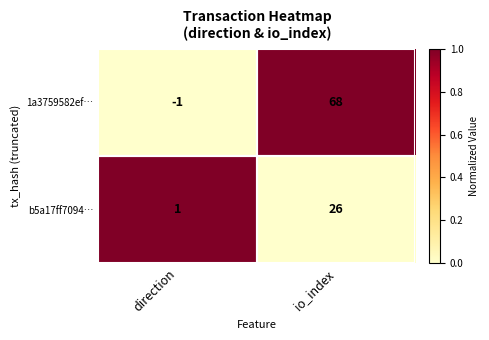

Count the number of data series in this chart.

2